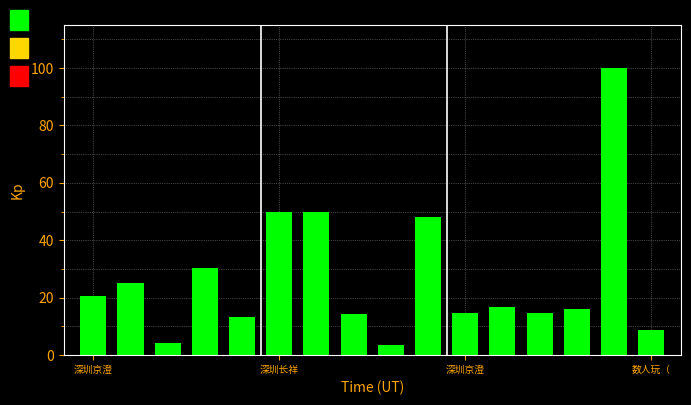

What is the difference between the maximum and minimum values?

96.4